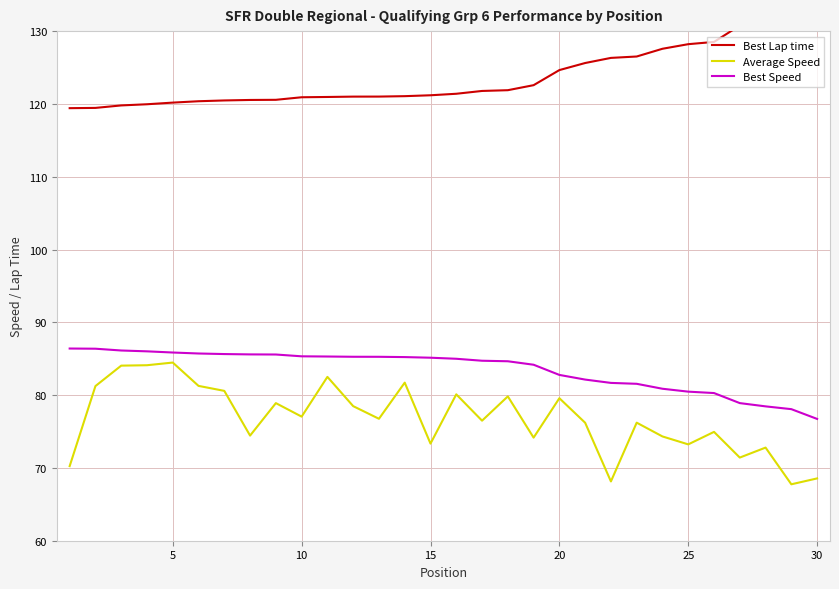

The Best Speed series shows 111.6 at 25. True or false?

False